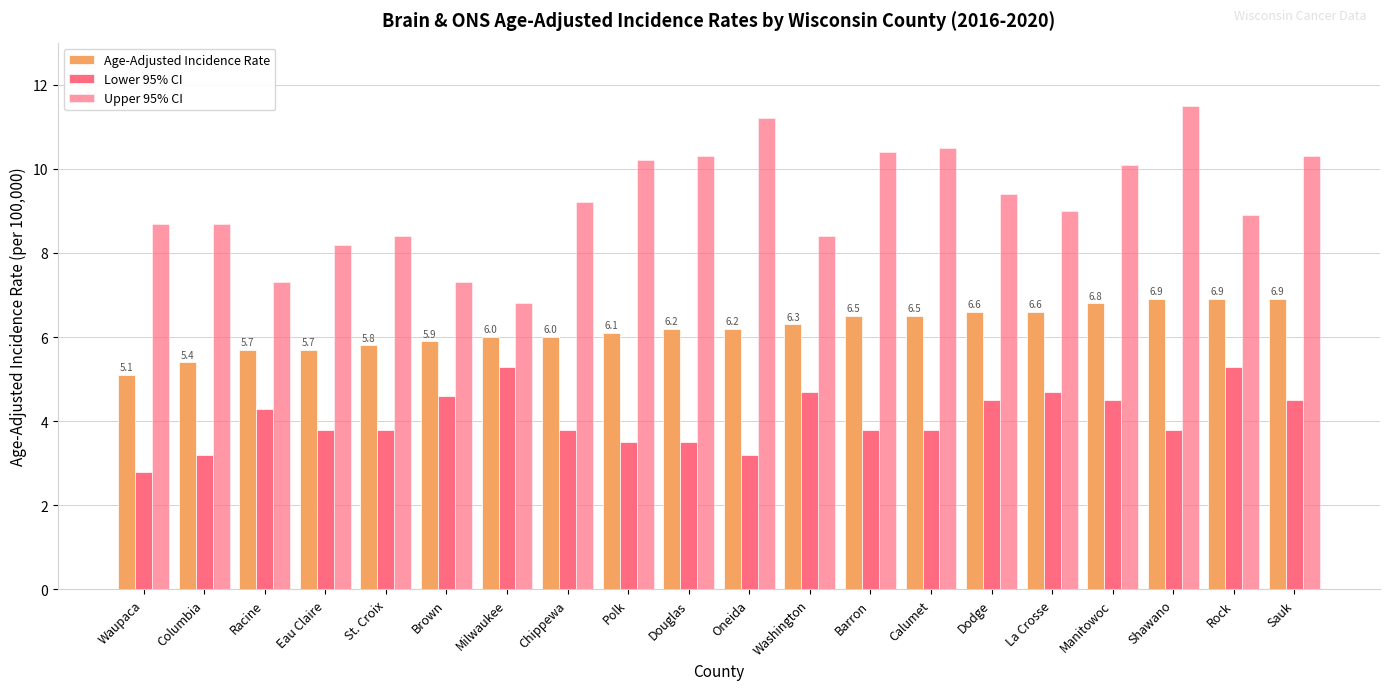

List the series in order of their peak value, highest first.

Upper 95% CI, Age-Adjusted Incidence Rate, Lower 95% CI